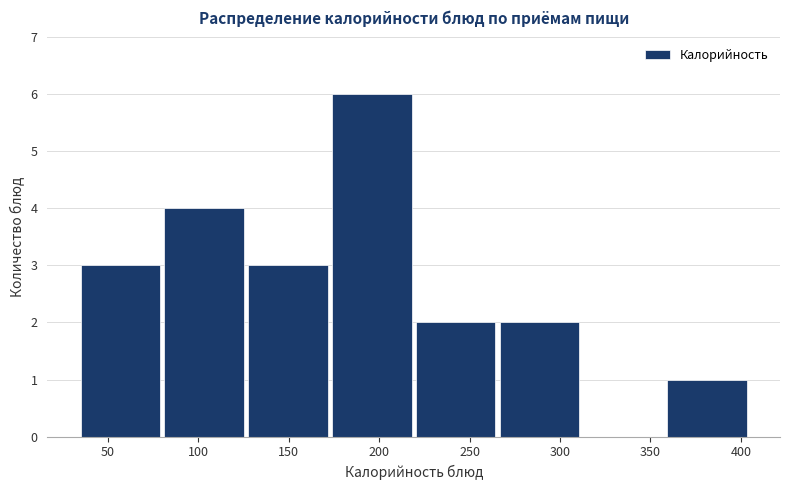

Reading left to right, transcribe this chart: for each bar, give the range it covers on the x-axis and its height. Neither the bar edges nor the heights are printed on the chart, so give them approximately, as read against the axes.

35 to 80: 3
80 to 130: 4
130 to 175: 3
175 to 220: 6
220 to 265: 2
265 to 315: 2
315 to 360: 0
360 to 405: 1